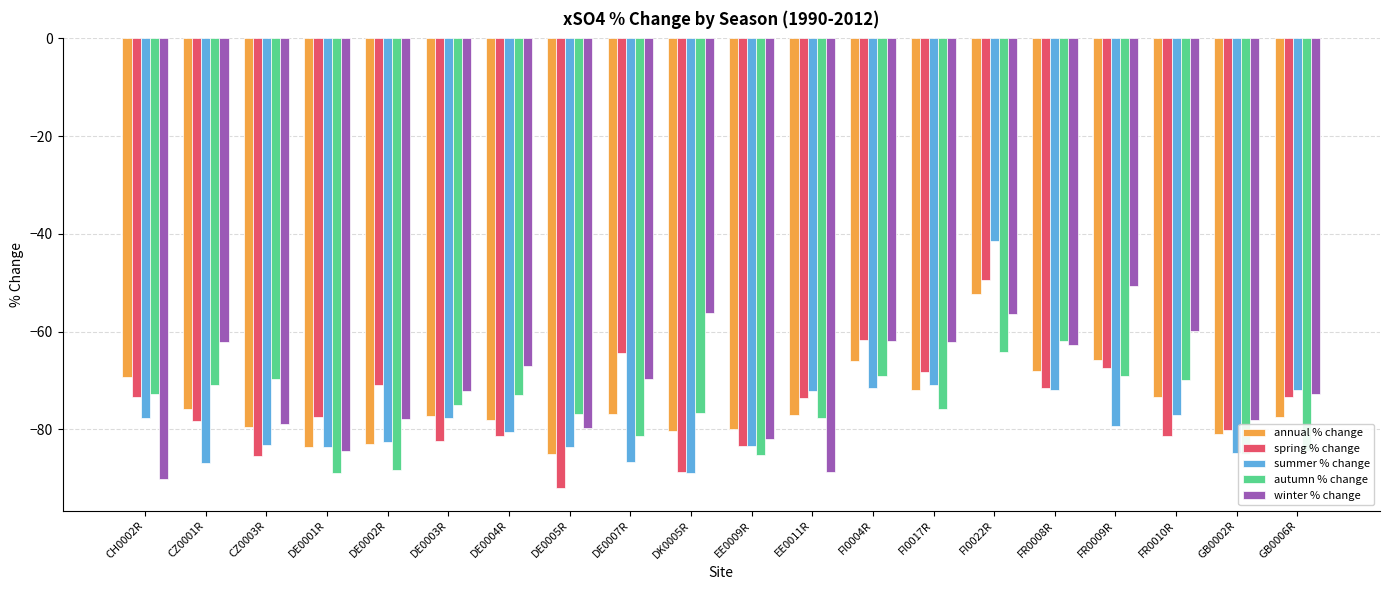

What is the total value across all series at FI0022R?

-264.0